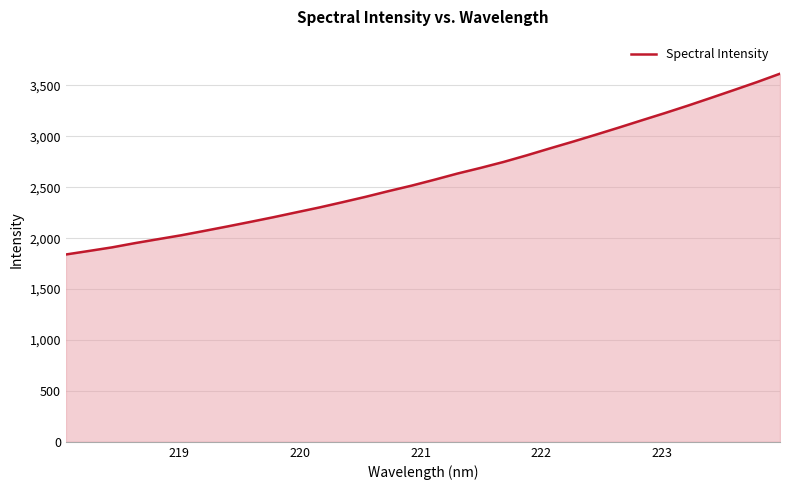

What is the greatest value displayed?

3615.1